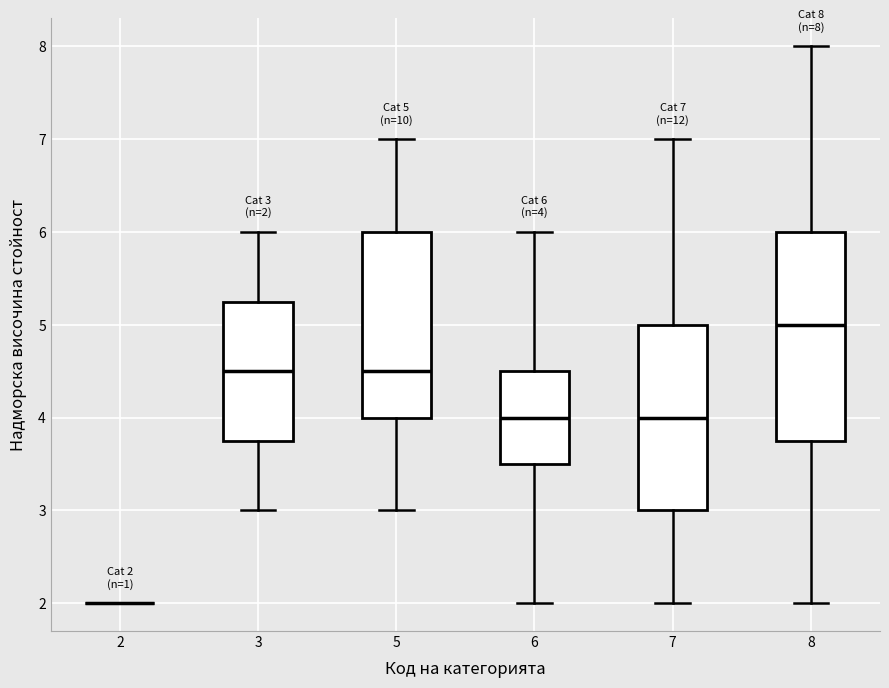

Comparing the boxes themselves (not the whiskers), which one is the tallest?

8